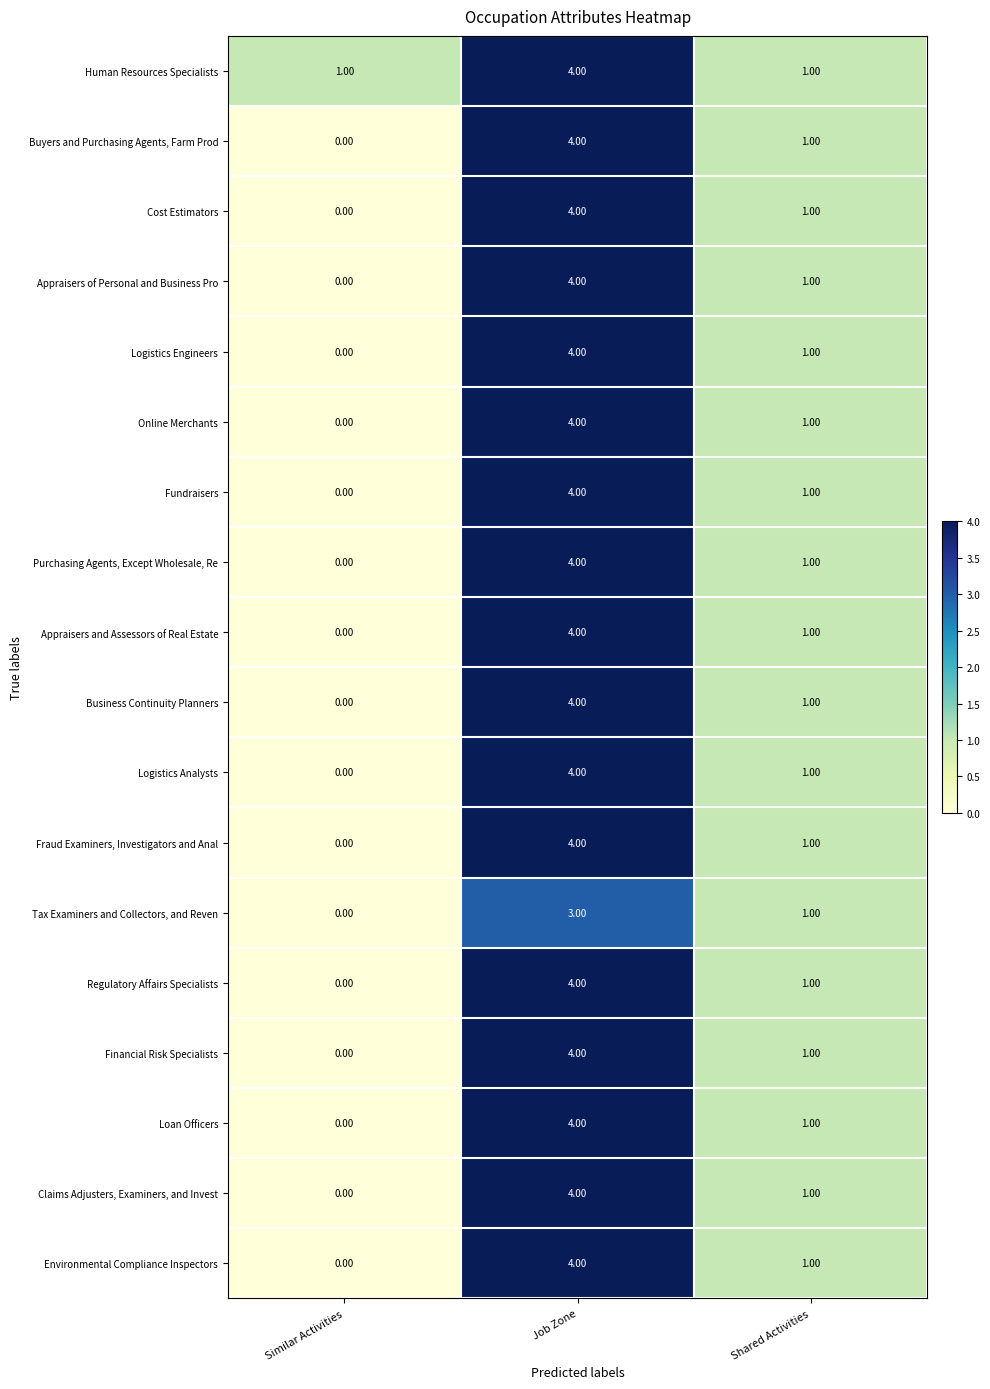

What is the difference between the Purchasing Agents, Except Wholesale, Re values at Shared Activities and Job Zone?

3